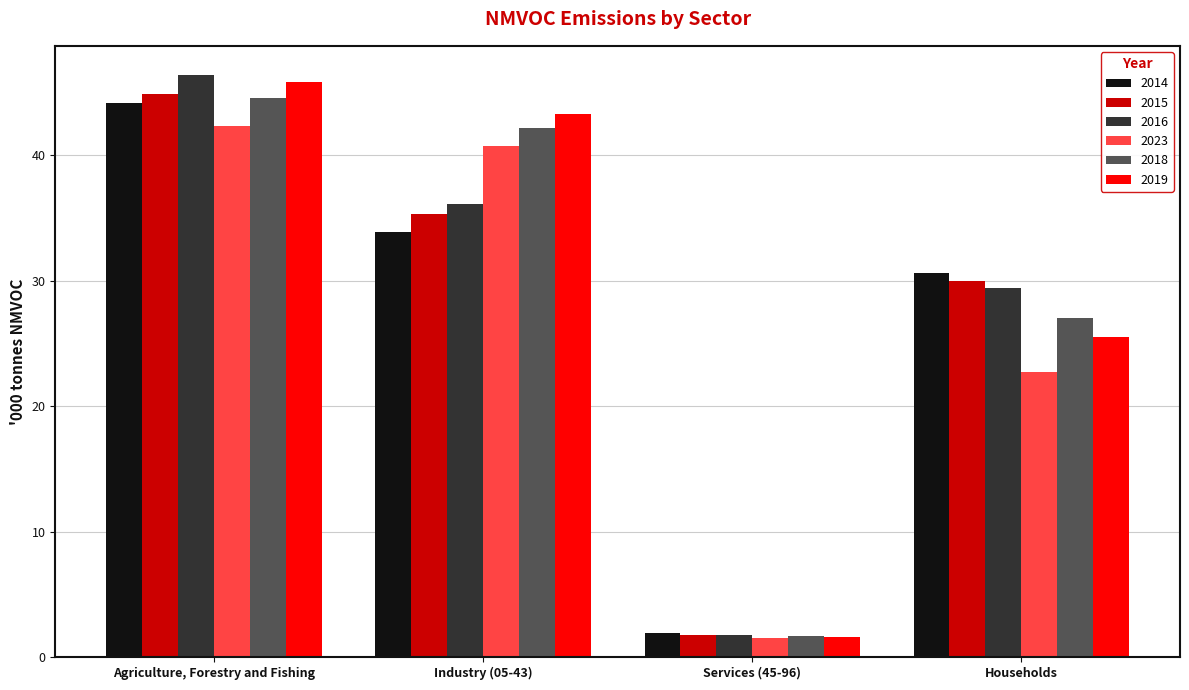

What is the total value across all series at Agriculture, Forestry and Fishing?

268.2